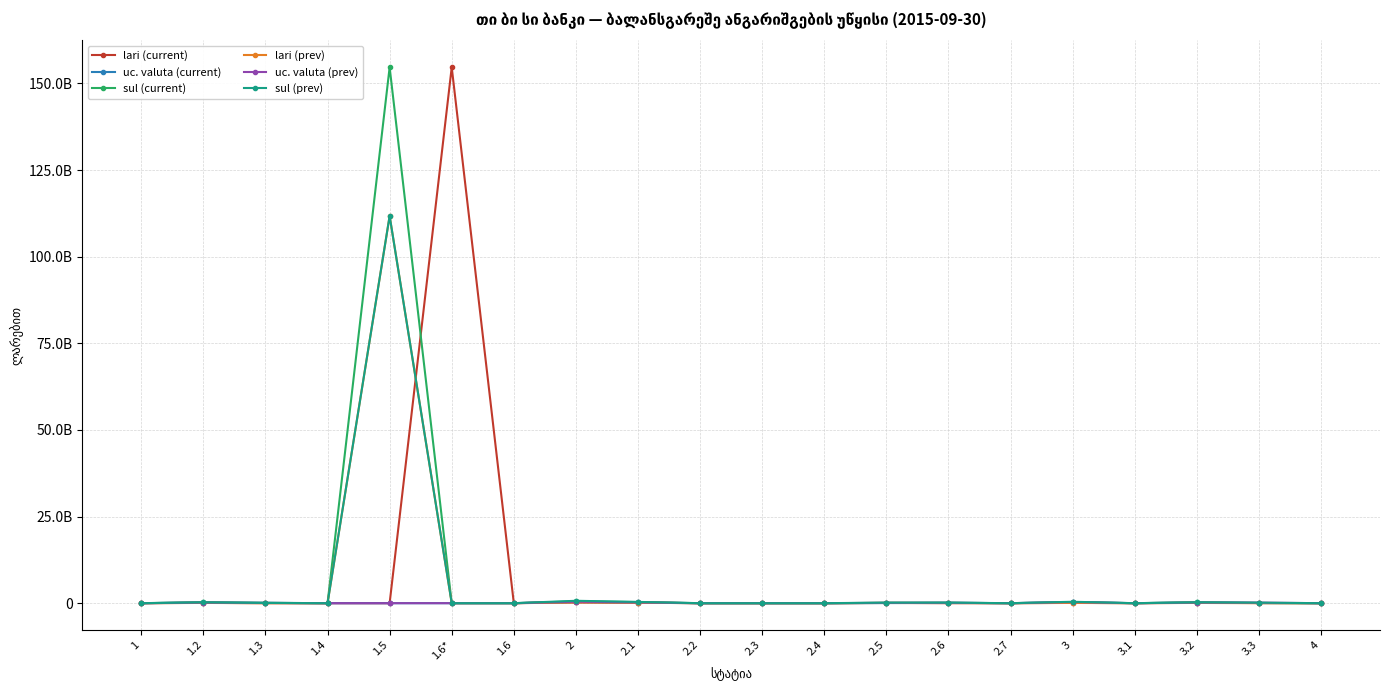

Does the chart have visible grid lines?

Yes